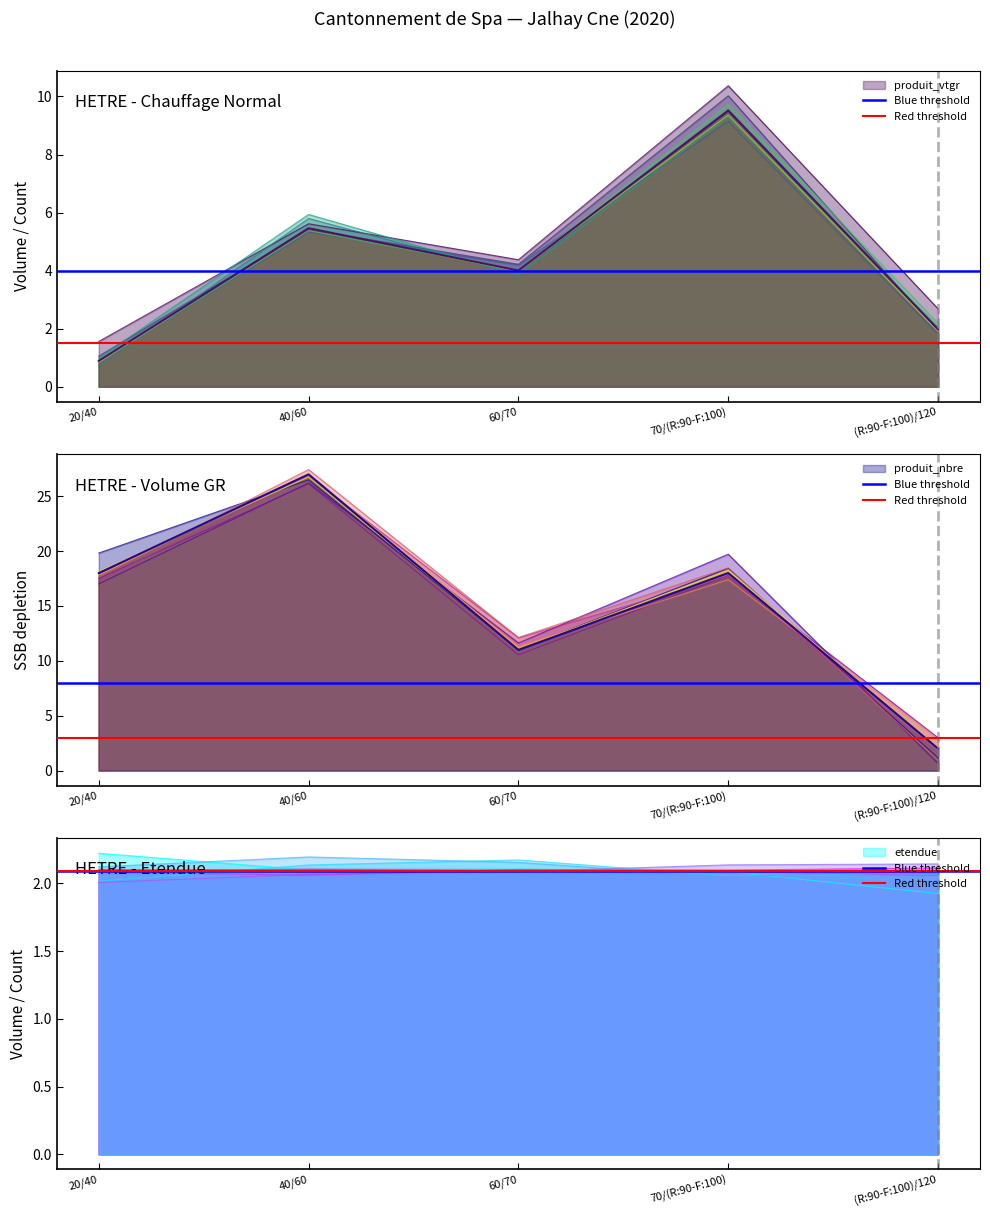

Is it true that Red threshold equals 2.1 at 20/40?

True